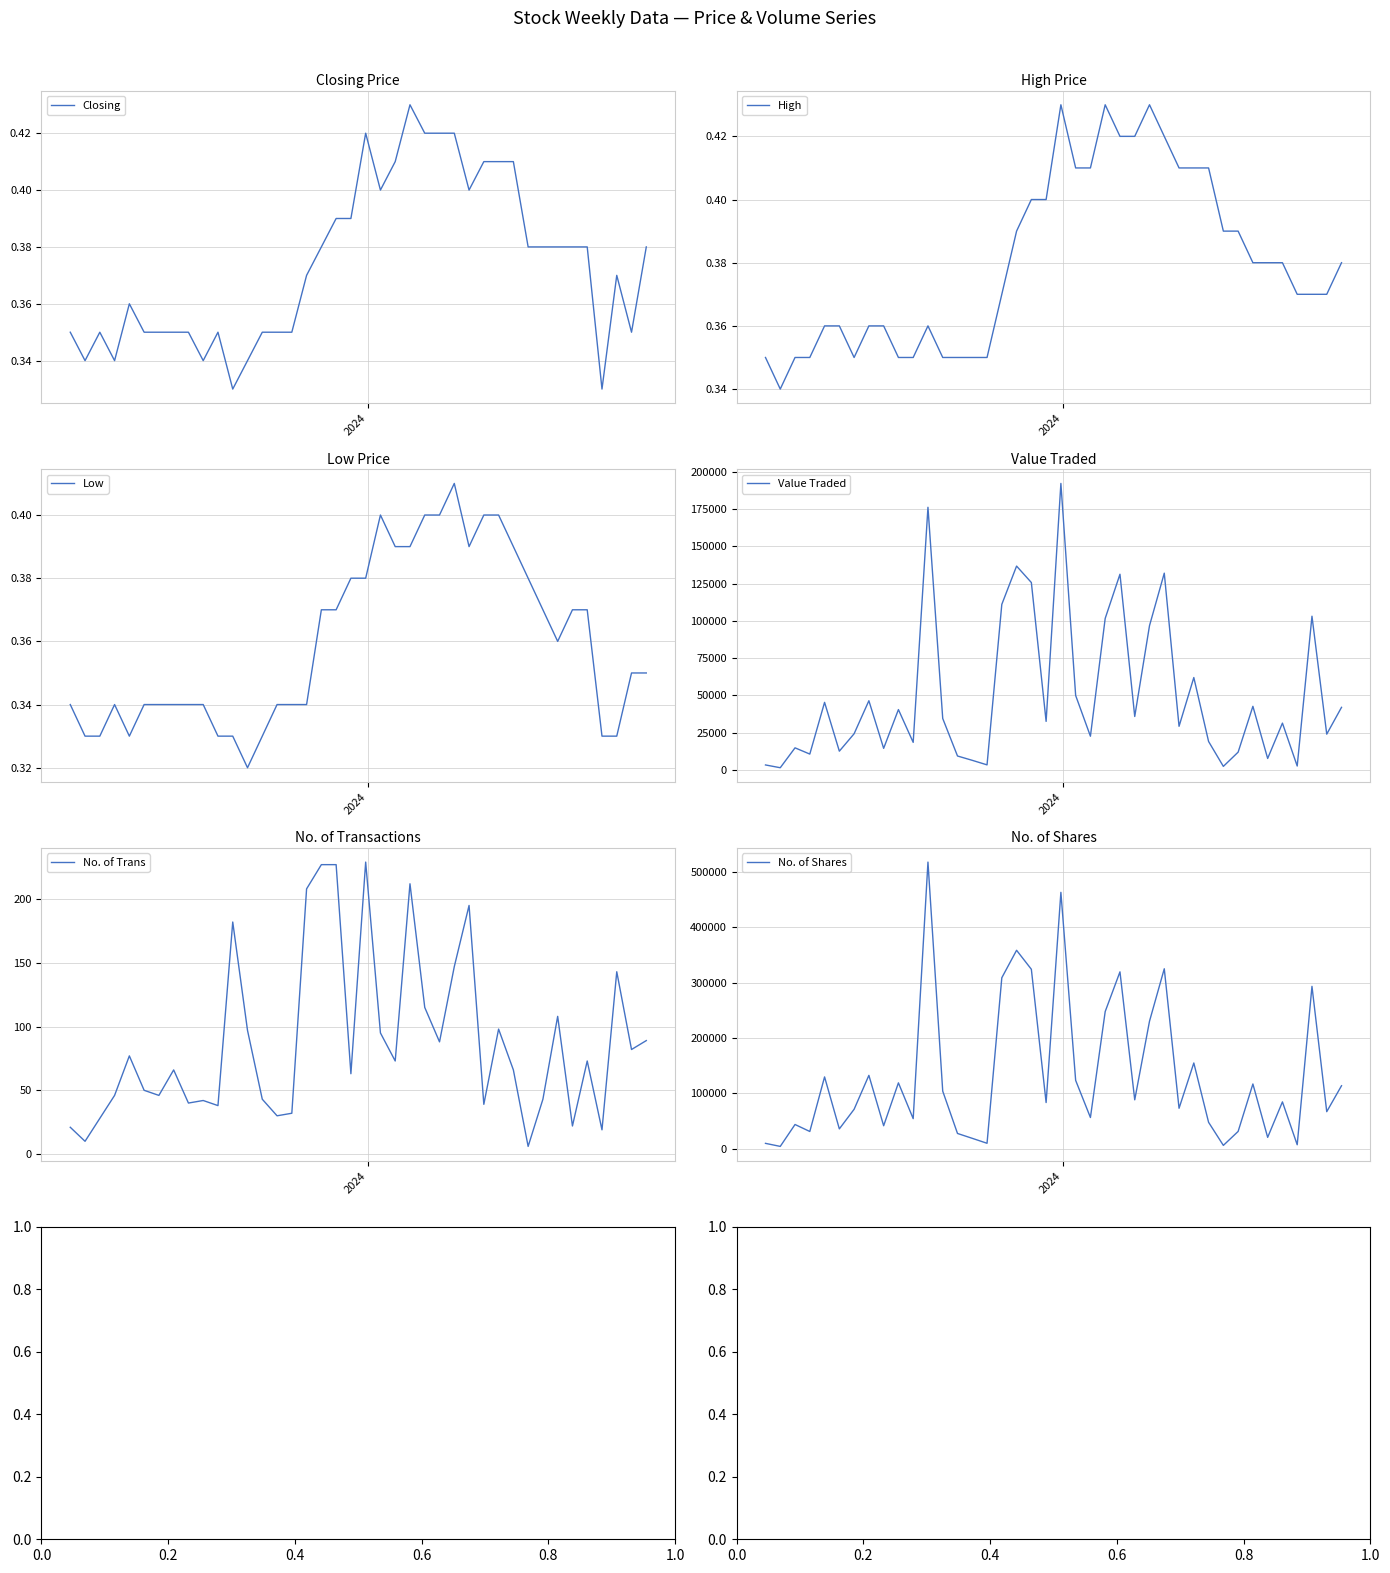

At how many categories does at least one series exceed 166417?

10